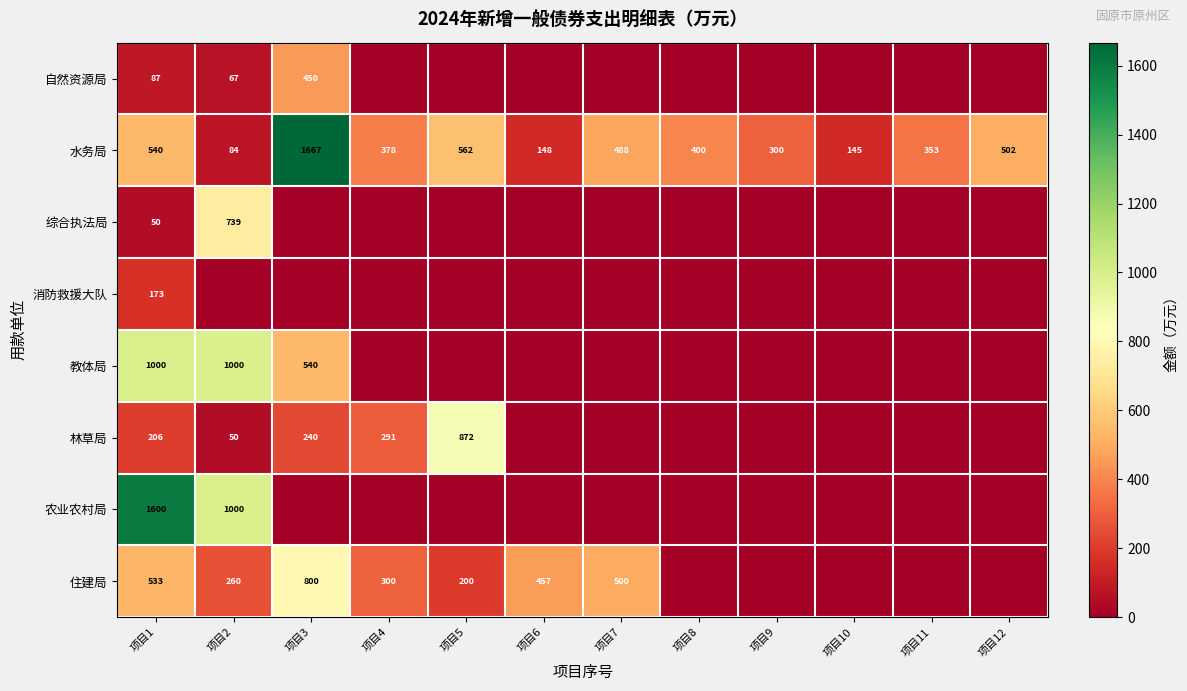

What is the minimum value for 水务局?

84